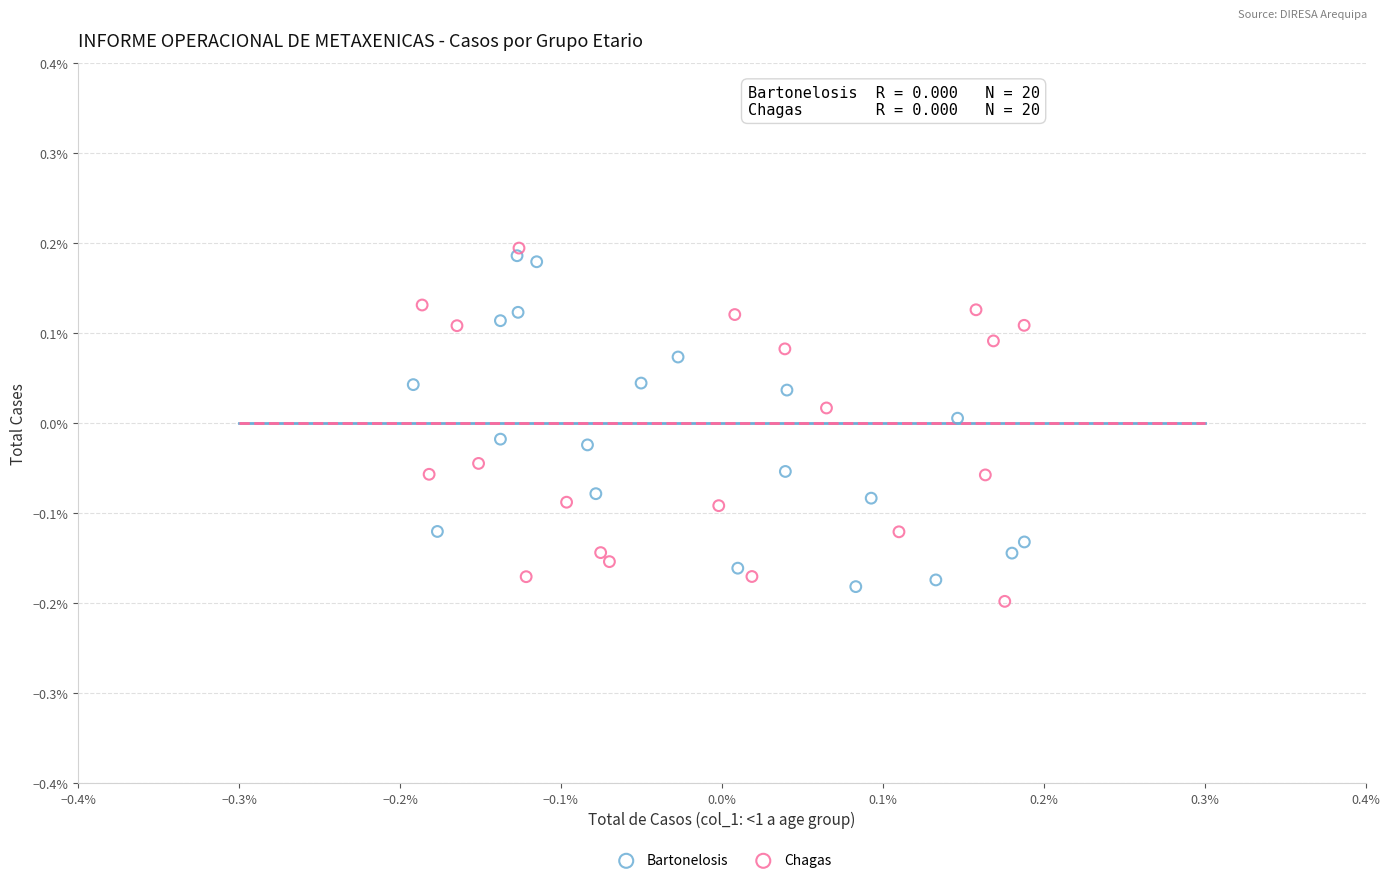

Which series has the largest Y range (max minus min)?

Chagas